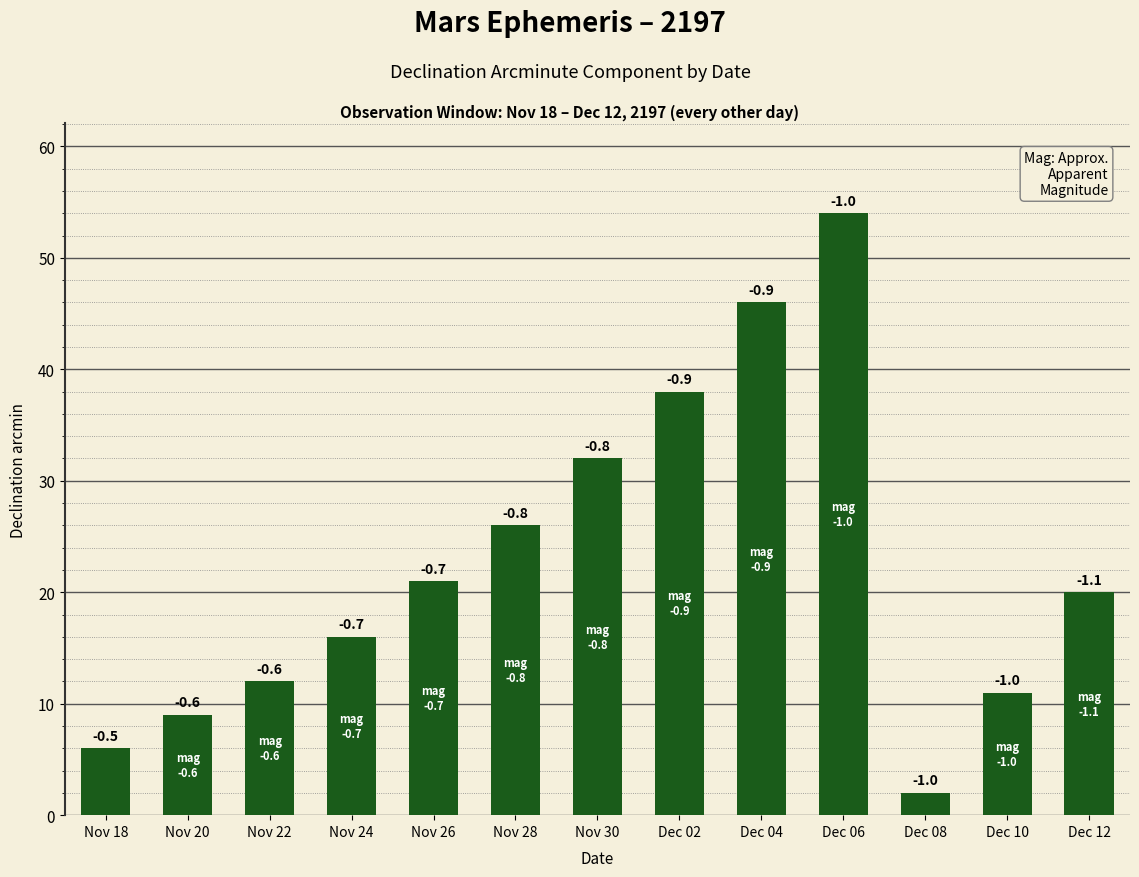

Are the bars horizontal?

No